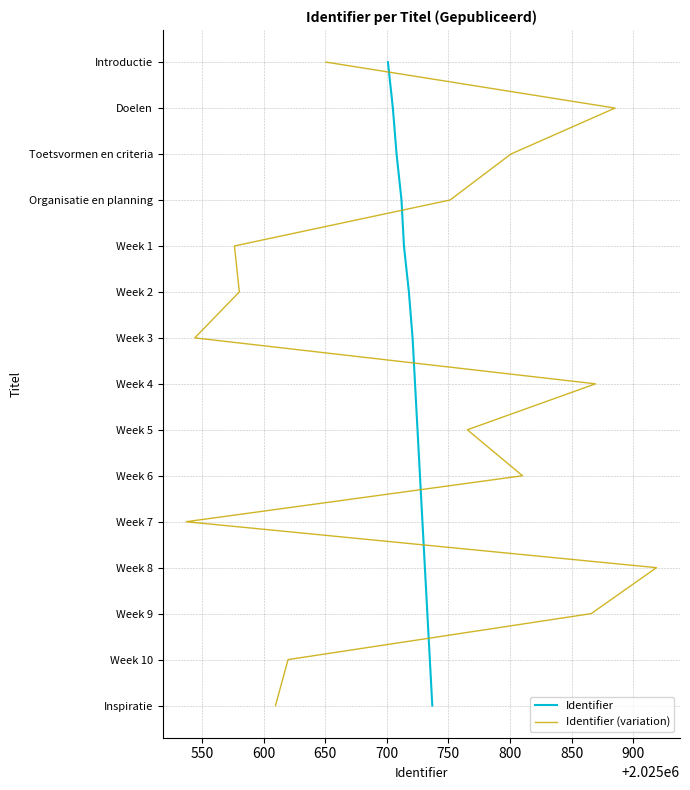

Which series has the largest total across all categories?

Identifier